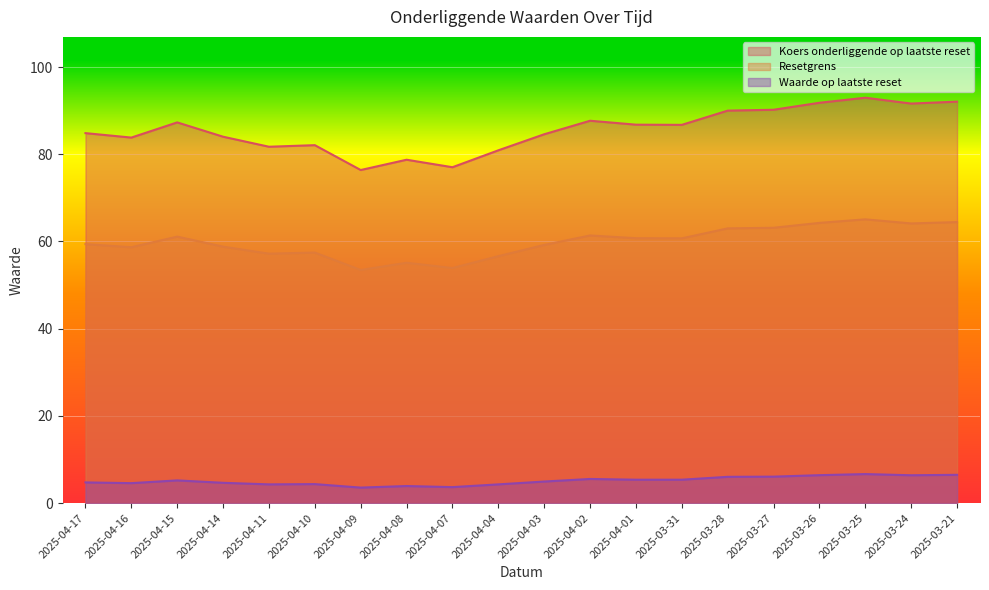

True or false: Waarde op laatste reset and Resetgrens cross at least once.

False